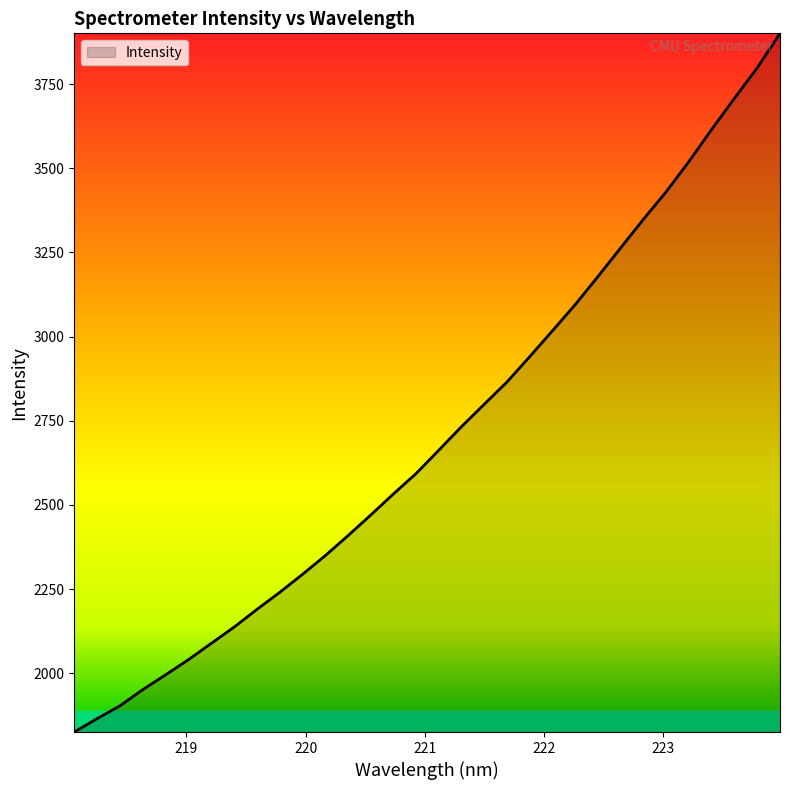

What is the greatest value displayed?

3900.9